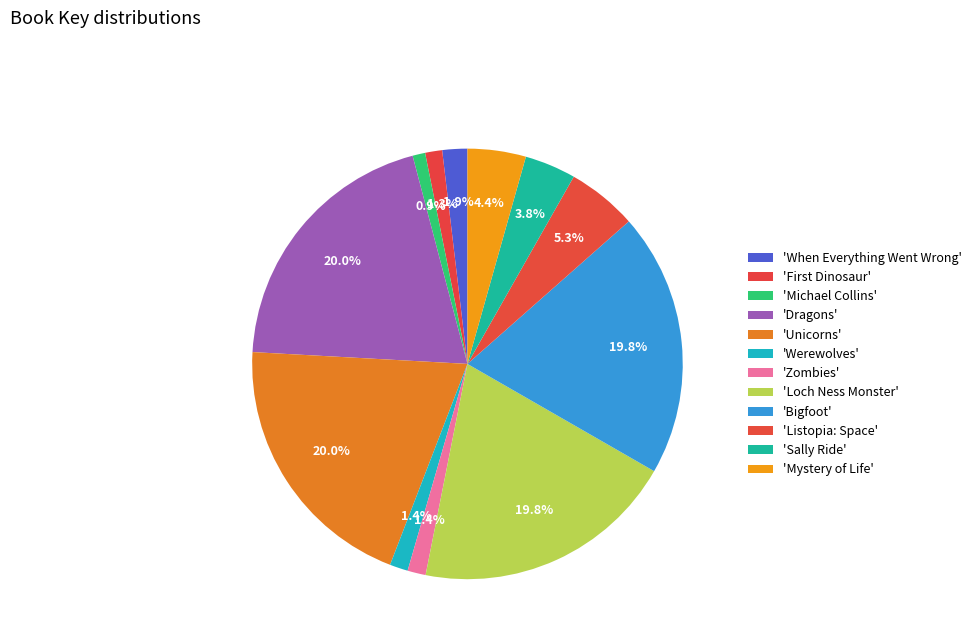

Count the number of slices in the pie.

12